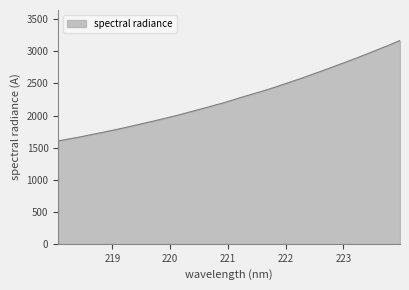

How many categories are shown in the chart?

32